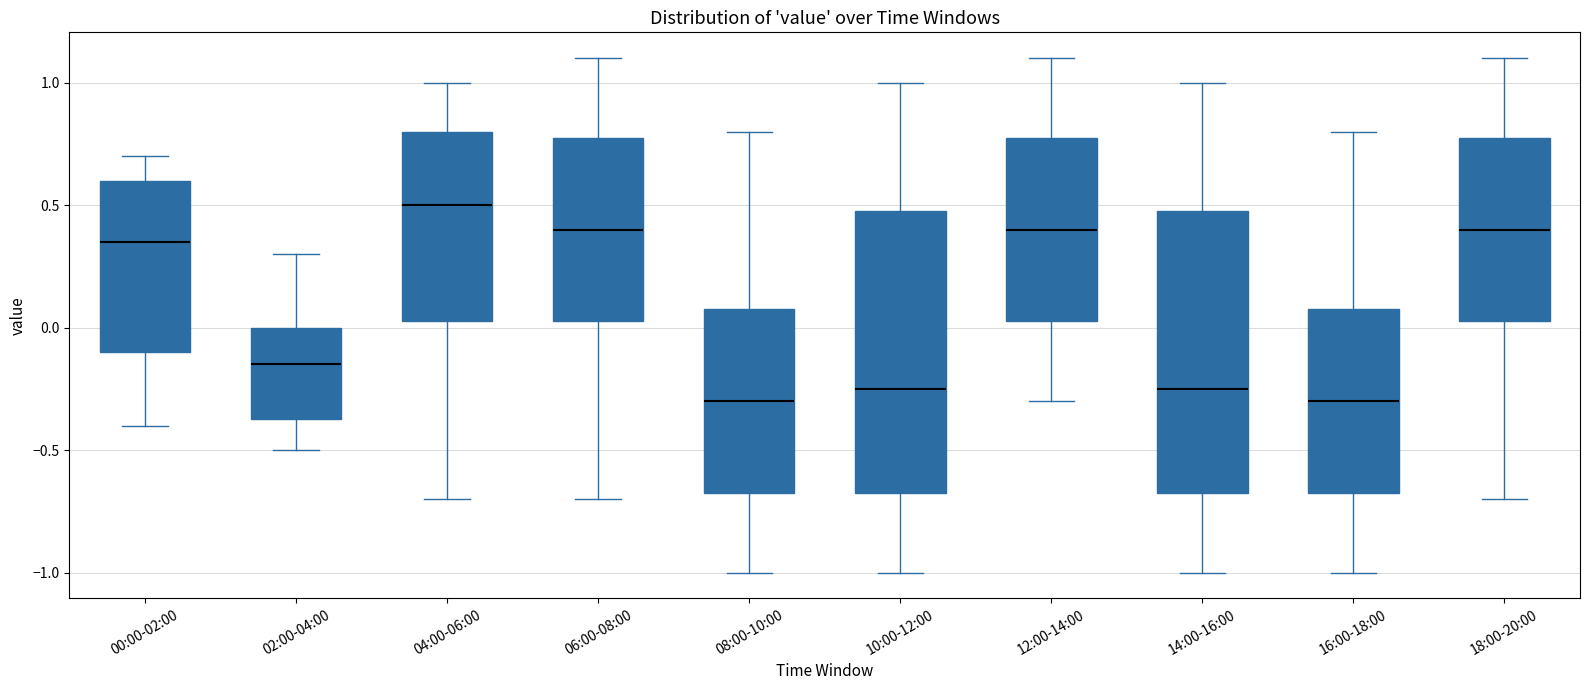

Reading left to right, transcribe this box plot: for each box, give where its median line is, the range the box spans, and where its two whiskers end, as read against the y-axis. The values are not printed on the chart, so give them approximately, as read against the axis.

00:00-02:00: median 0.35, box -0.10 to 0.60, whiskers -0.40 to 0.70
02:00-04:00: median -0.15, box -0.35 to 0.00, whiskers -0.50 to 0.30
04:00-06:00: median 0.50, box 0.05 to 0.80, whiskers -0.70 to 1.00
06:00-08:00: median 0.40, box 0.05 to 0.80, whiskers -0.70 to 1.10
08:00-10:00: median -0.30, box -0.65 to 0.10, whiskers -1.00 to 0.80
10:00-12:00: median -0.25, box -0.65 to 0.50, whiskers -1.00 to 1.00
12:00-14:00: median 0.40, box 0.05 to 0.80, whiskers -0.30 to 1.10
14:00-16:00: median -0.25, box -0.65 to 0.50, whiskers -1.00 to 1.00
16:00-18:00: median -0.30, box -0.65 to 0.10, whiskers -1.00 to 0.80
18:00-20:00: median 0.40, box 0.05 to 0.80, whiskers -0.70 to 1.10